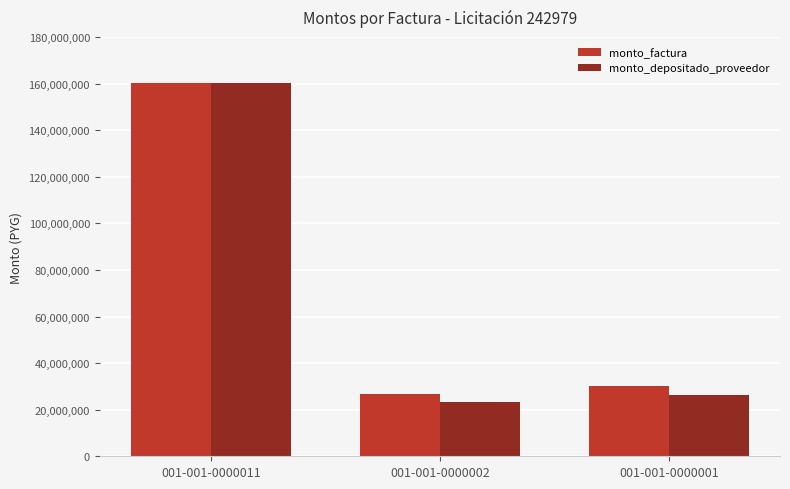

How many data points in monto_factura are less than 30041487?

1